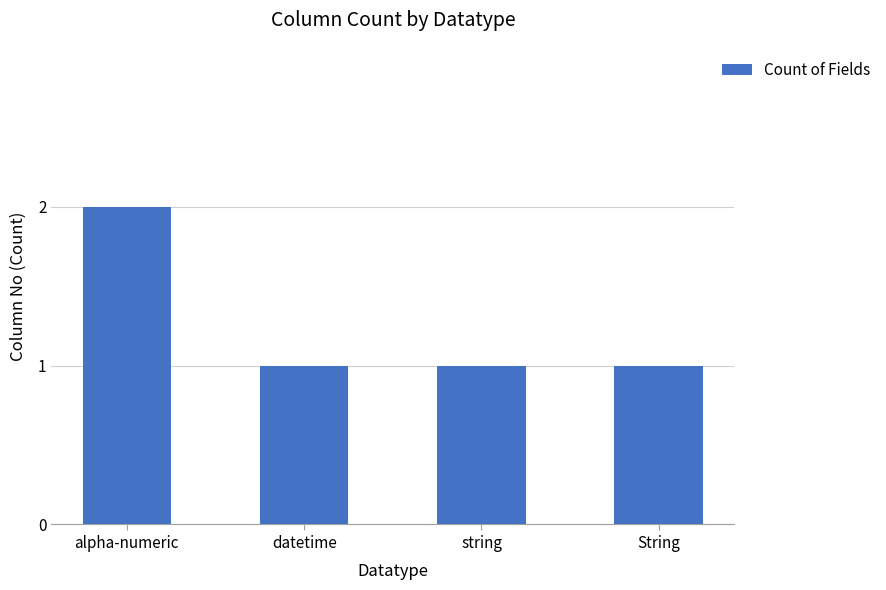

What is the value of the 4th bar from the left?

1